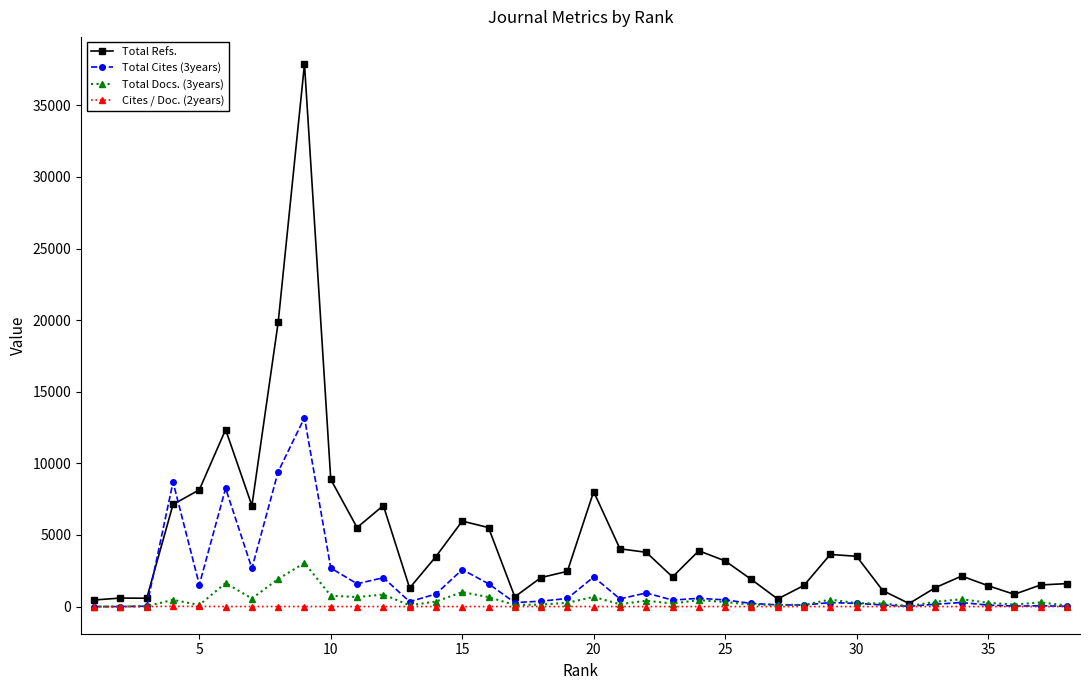

What is the value of the Total Cites (3years) point at the 4th from the left?

8695.0